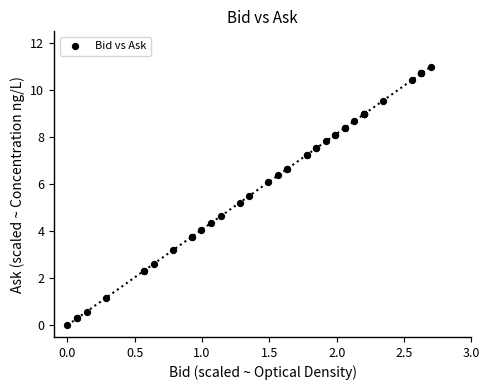

What Y value in the scatter plot is closest to 5?

5.2